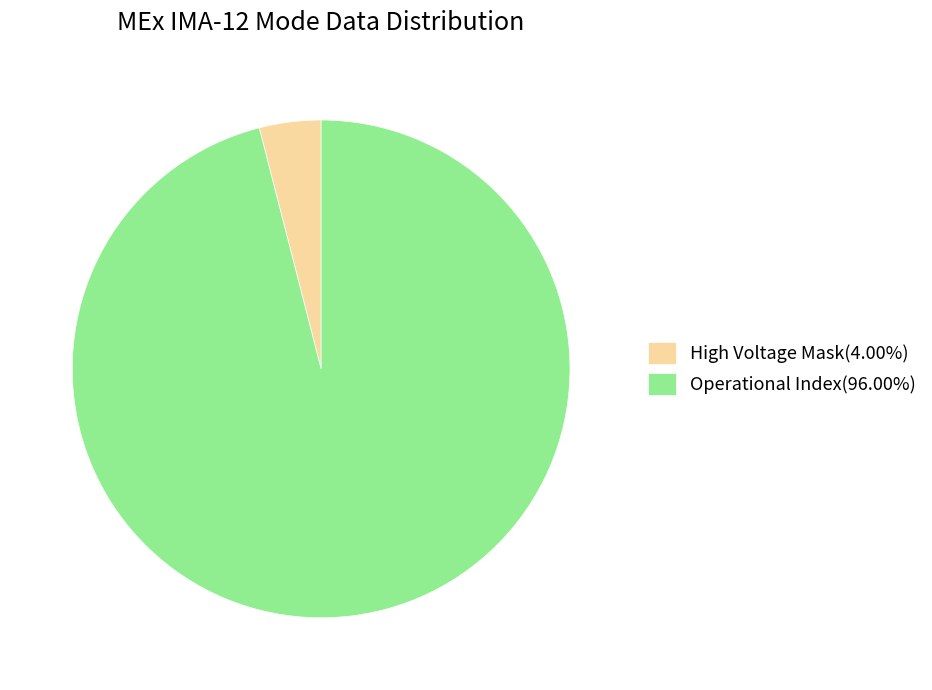

Does any single category account for the majority?

Yes